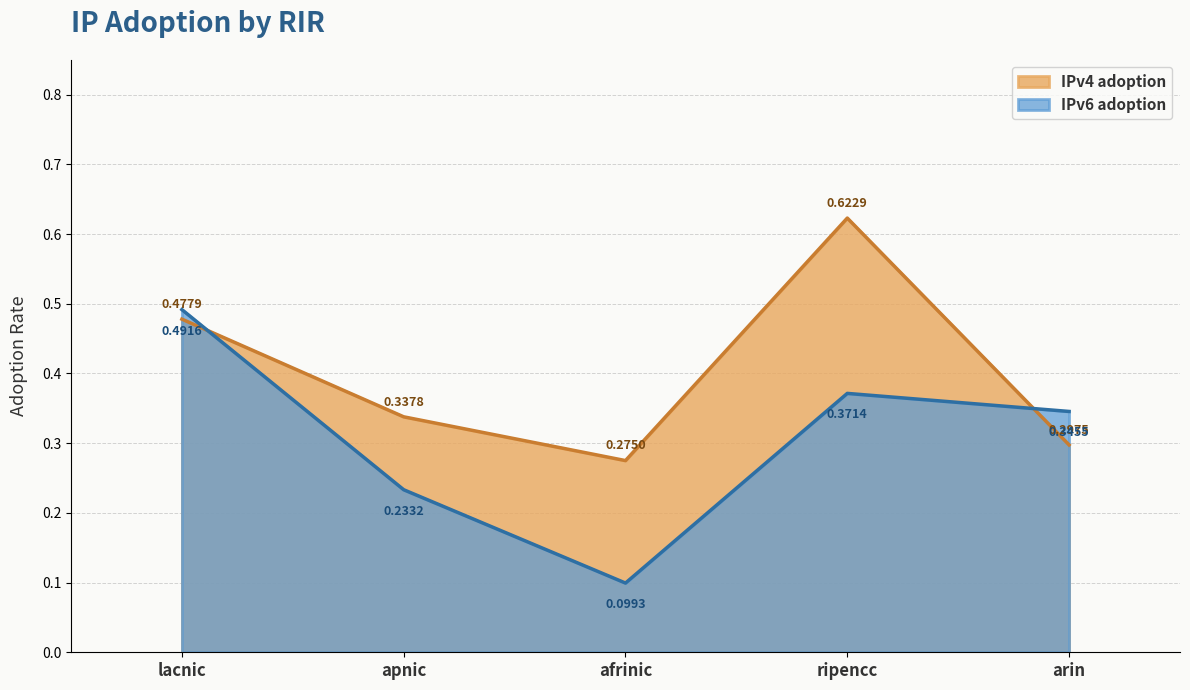

What is the lowest value of the IPv6 adoption series?

0.1